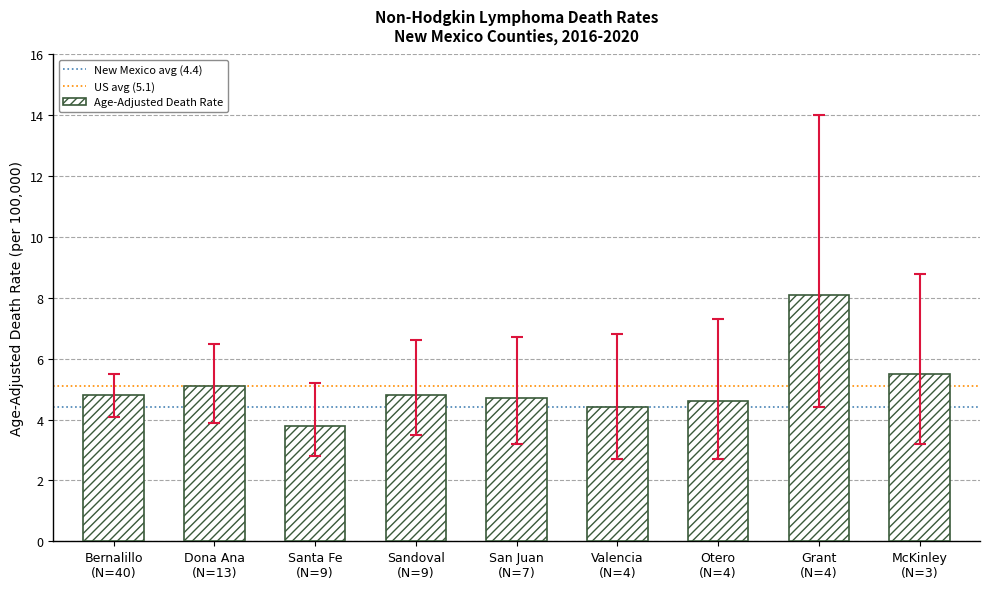

What is the minimum value shown in the chart?

3.8